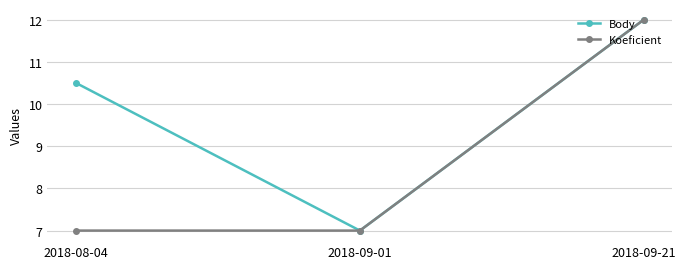

Reading left to right, extract all data points from this chart.

Body: 10.5	7.0	12.0
Koeficient: 7.0	7.0	12.0